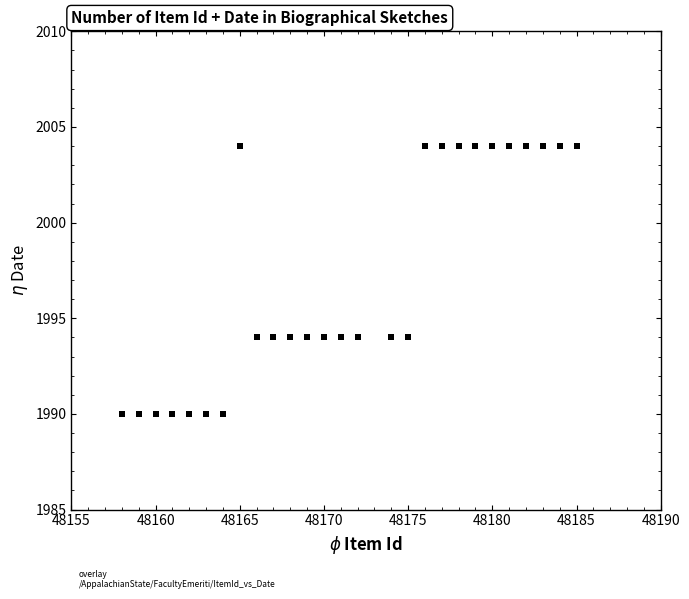

What is the range of X values (max minus min)?

27